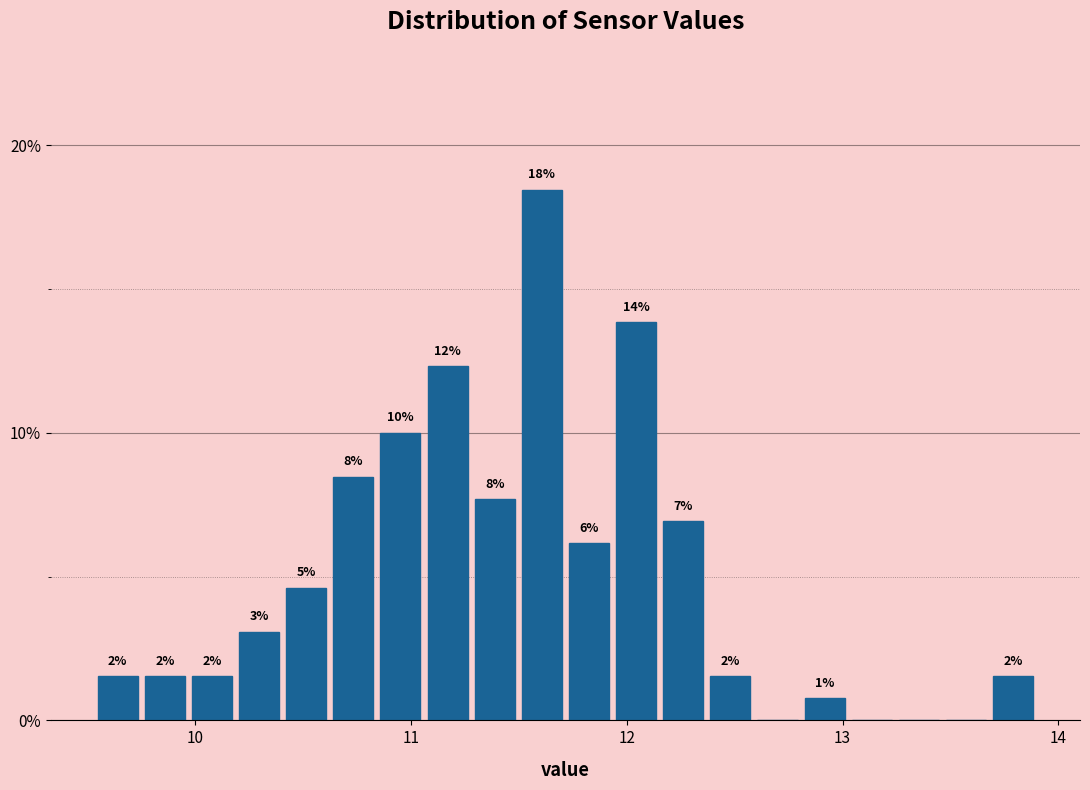

Read against the x-axis, roughly where is the centre of the tallest bar?

11.6